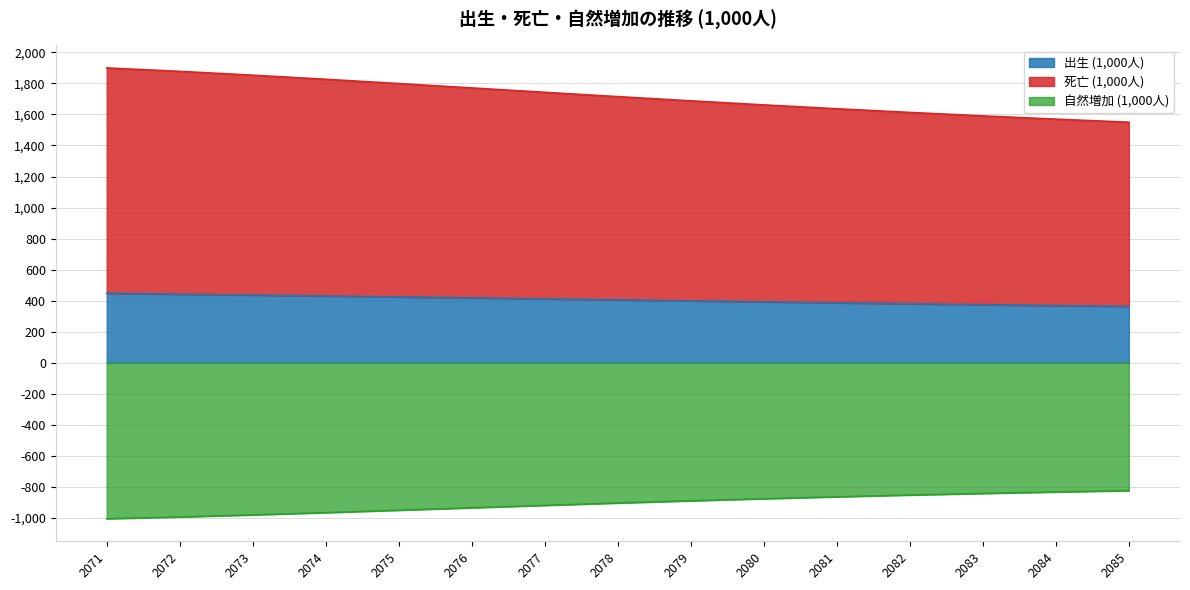

What is the sum of all 出生 (1,000人) values?

6086.7